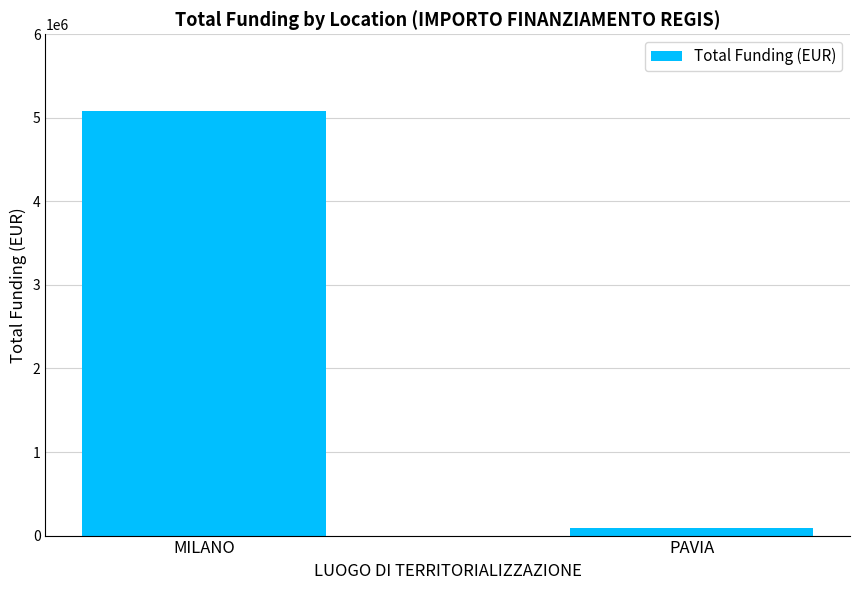

True or false: the data shows 8235668 at MILANO.

False